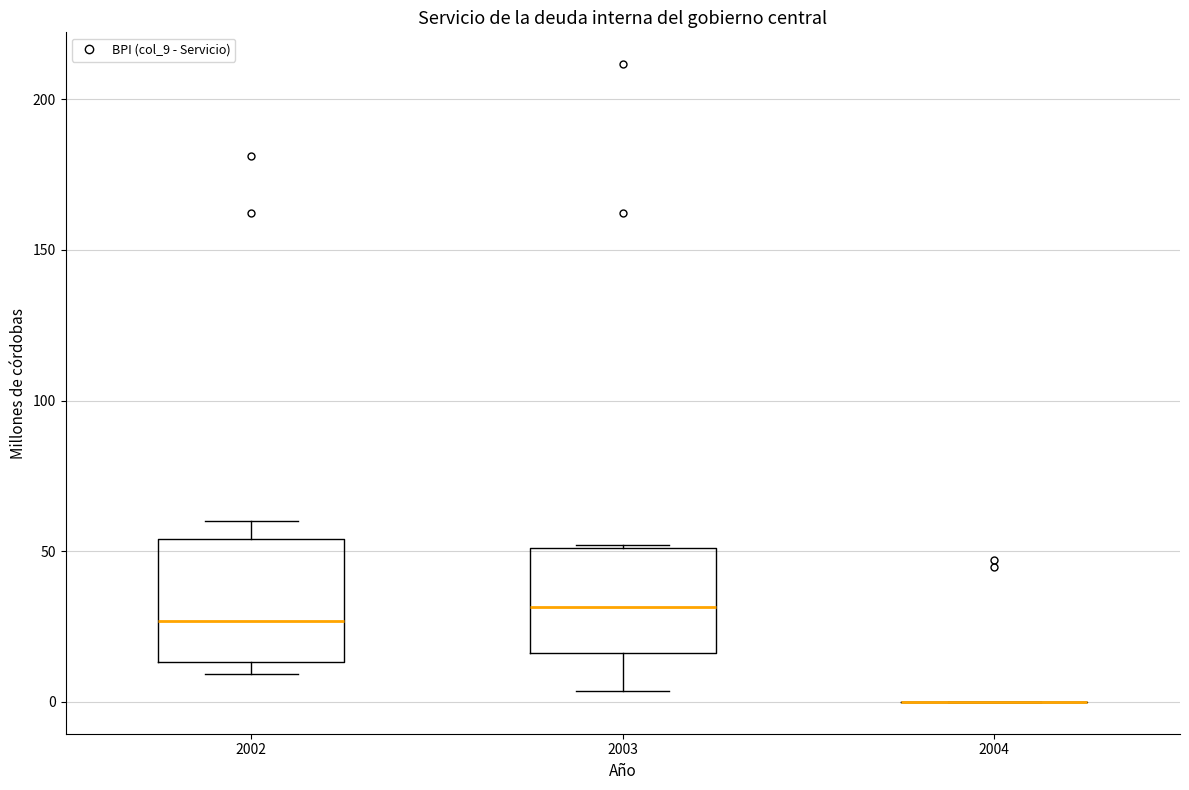

Where is the upper edge of the box at x = 2003 on the y-axis? The values are not printed on the chart, so give them approximately, as read against the axis.

50